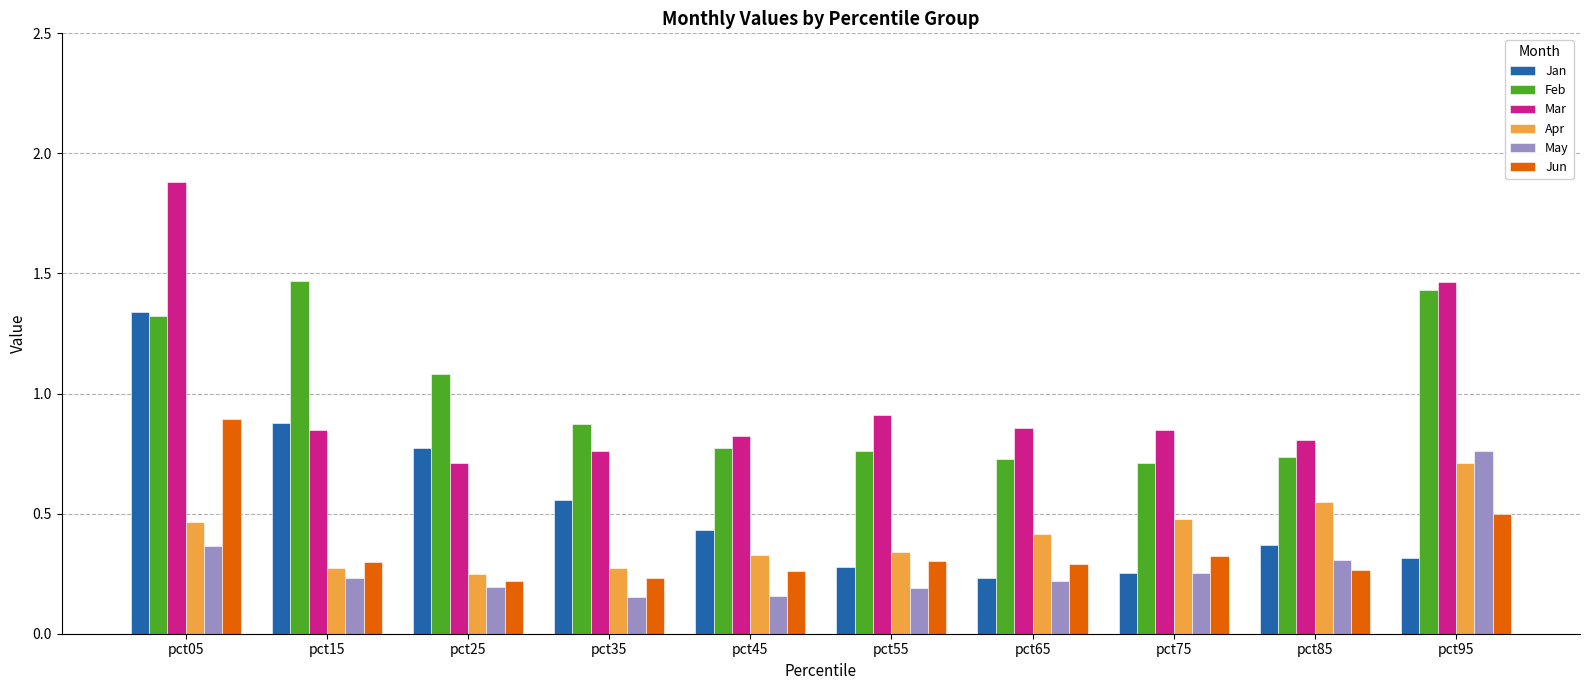

Which series has the widest spread of values?

Mar